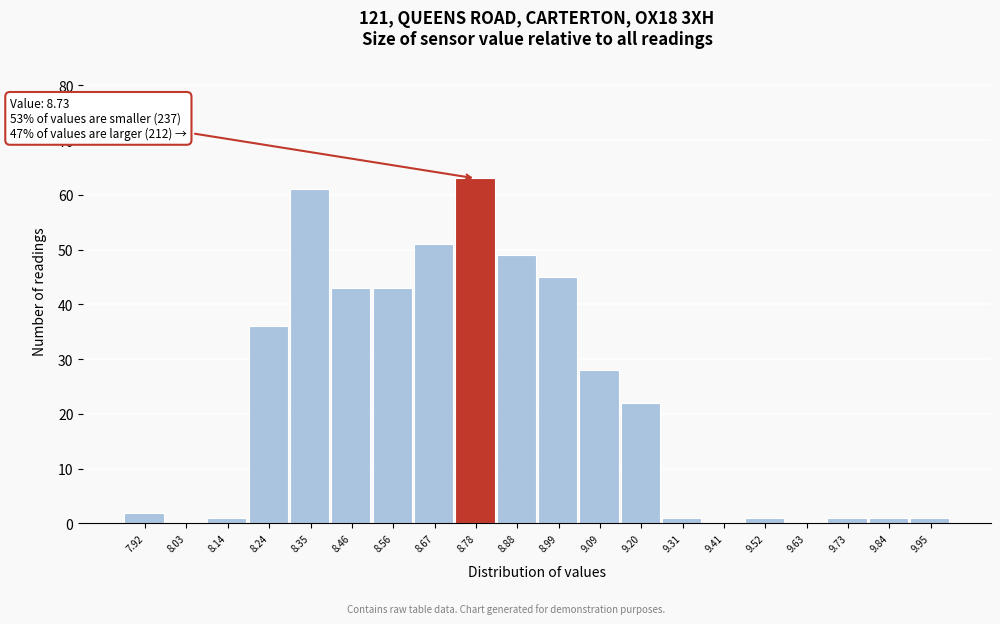

Which range on the x-axis has the tallest bar?

8.72 to 8.82